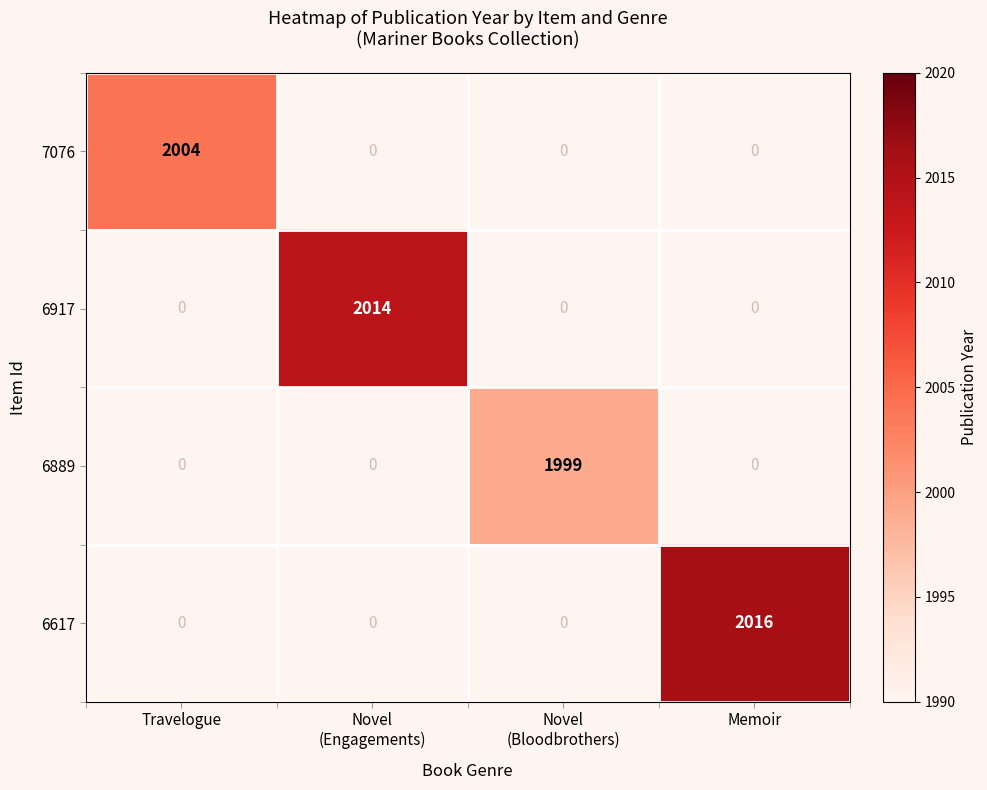

At which category does the chart reach its minimum across all series?

Novel
(Bloodbrothers)